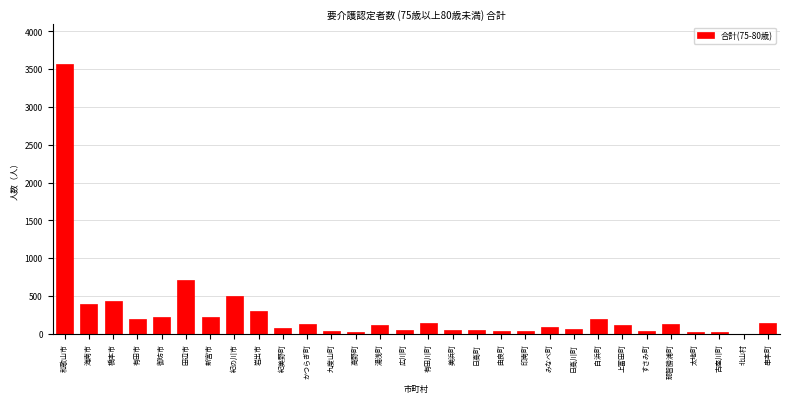

What is the maximum value shown in the chart?

3567